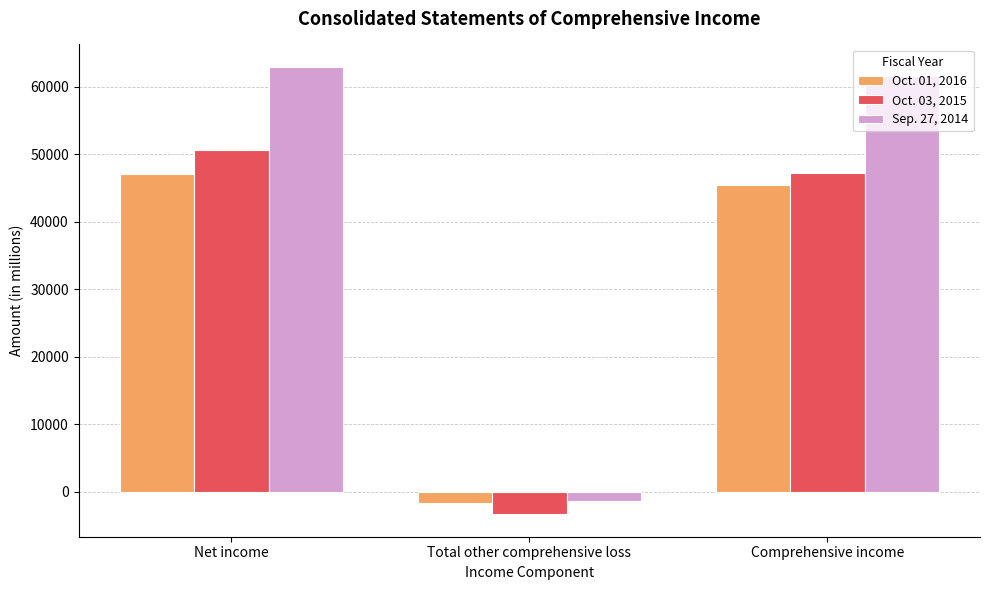

What is the difference between the highest and lowest values at Comprehensive income?

16131